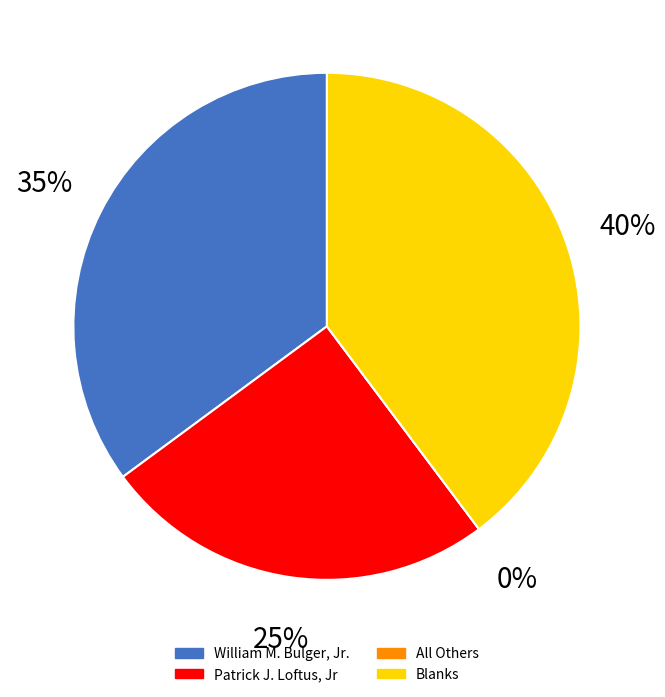

True or false: William M. Bulger, Jr. accounts for 35% of the total.

True